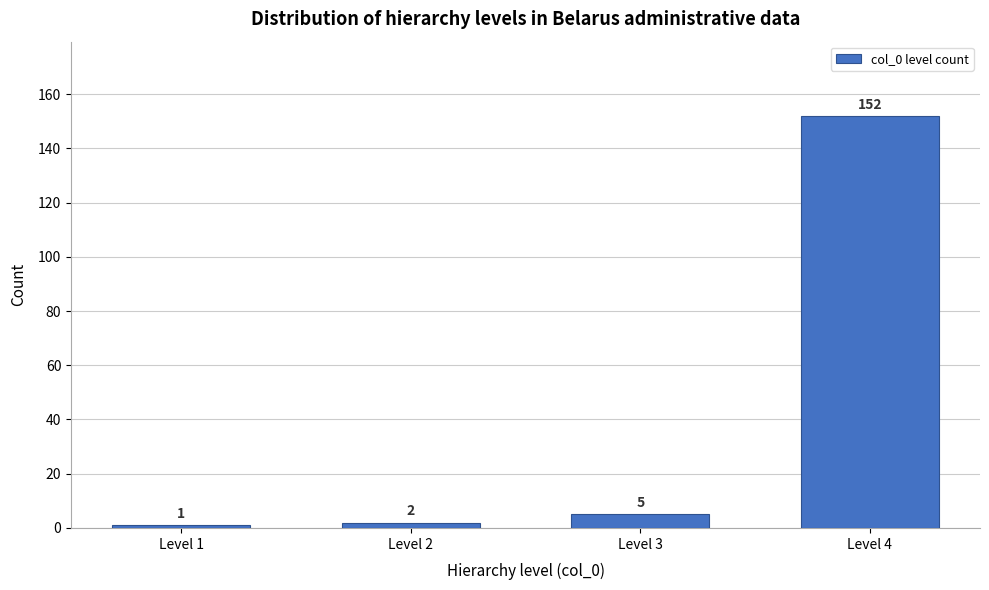

Reading left to right, what are all the values shown in this chart?

1	2	5	152